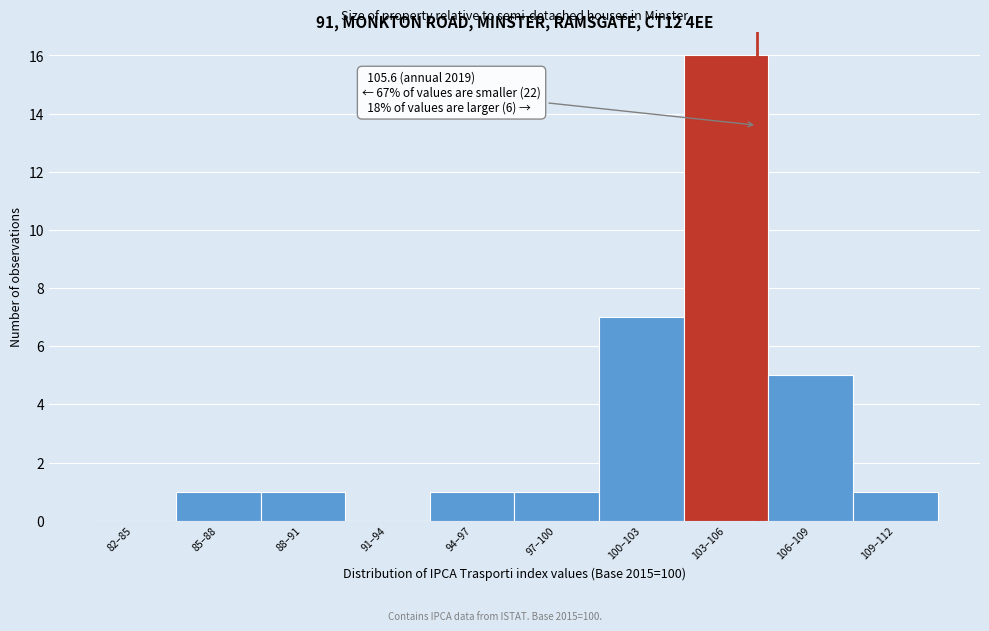

Reading right to left, what are all the values shown in this chart?

109–112=1	106–109=5	103–106=16	100–103=7	97–100=1	94–97=1	91–94=0	88–91=1	85–88=1	82–85=0